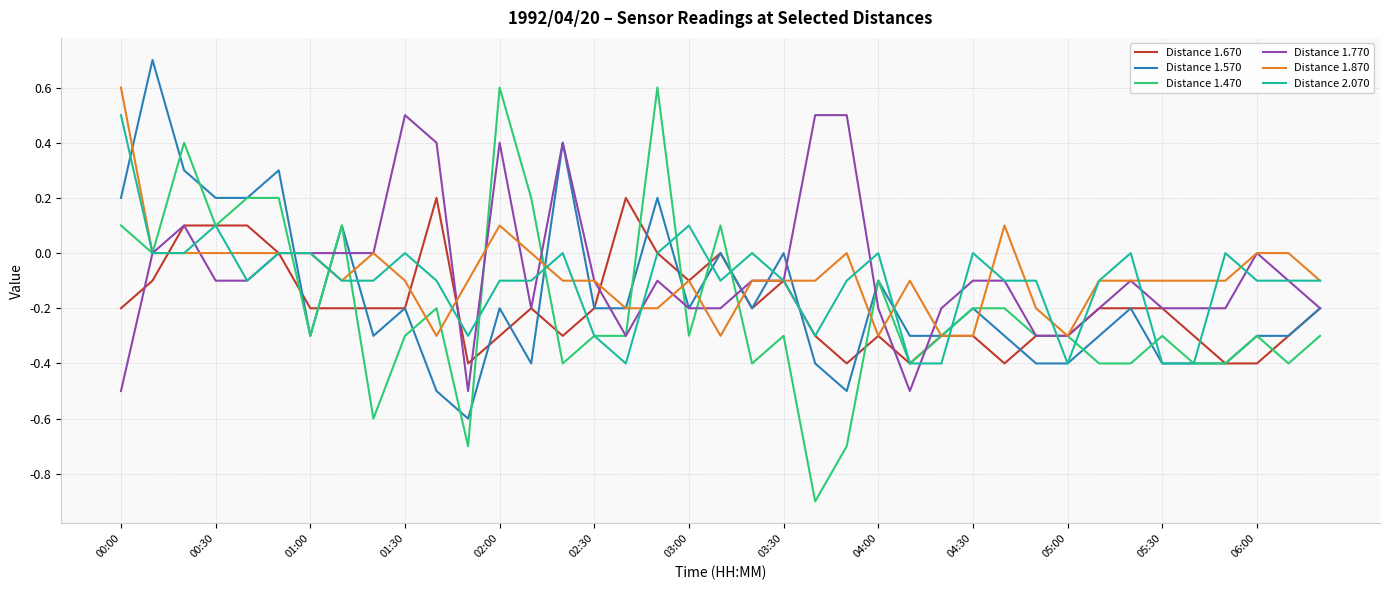

Which series has the largest range (max minus min)?

Distance 1.470